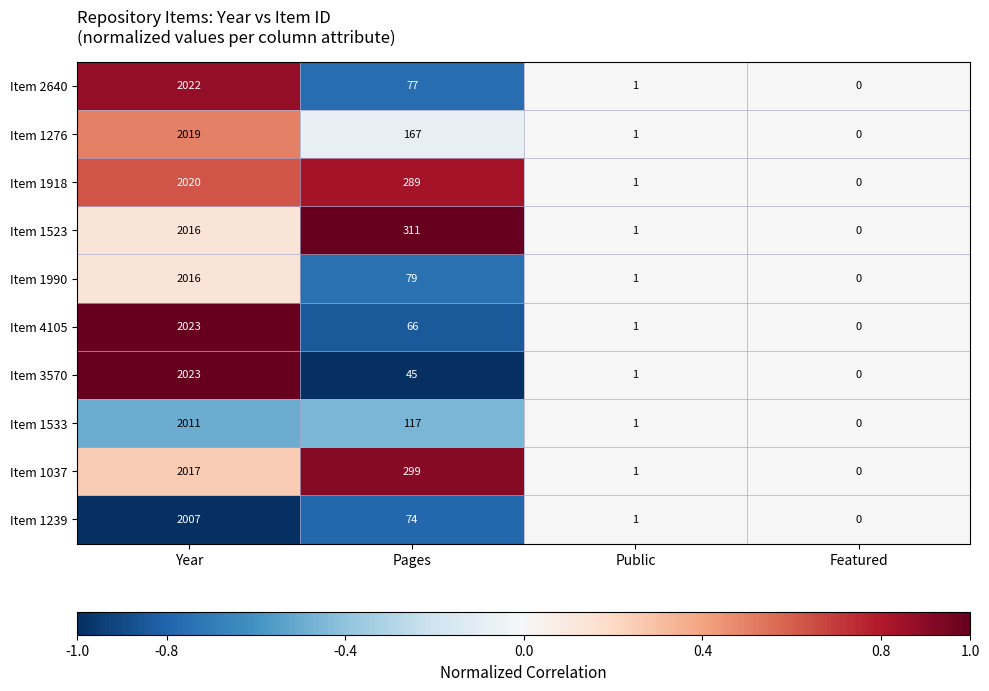

What is the spread (max minus min) of values at Year?

16